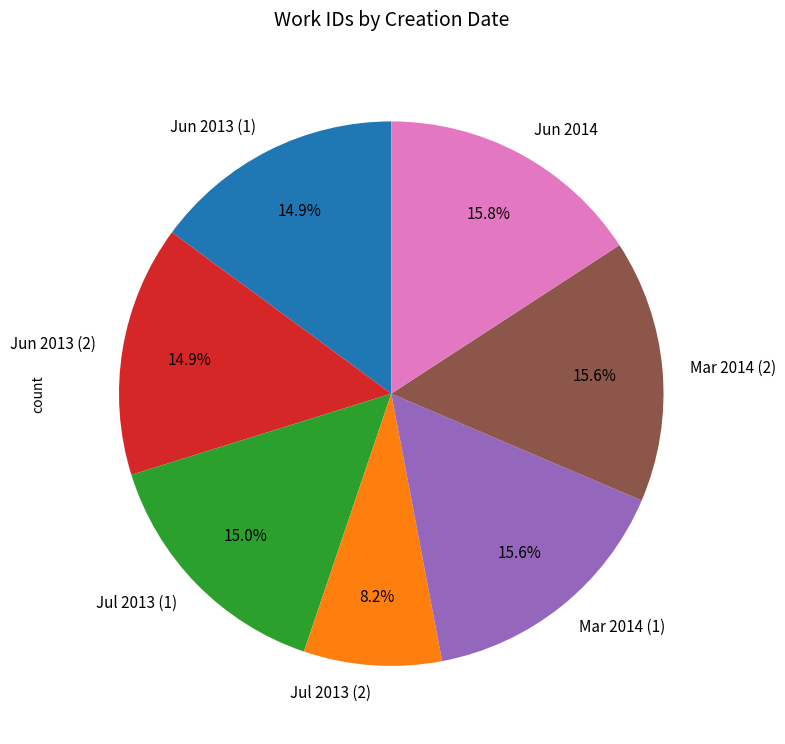

What is the smallest slice in the pie chart?

Jul 2013 (2)